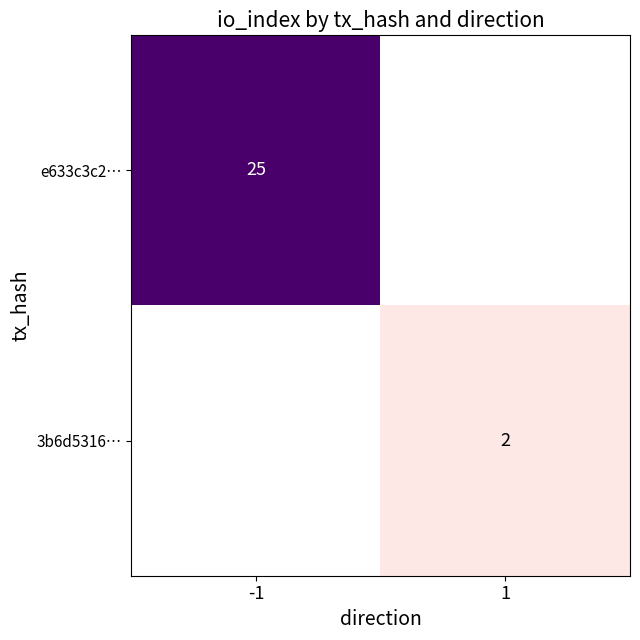

Is it true that e633c3c2… equals 39 at -1?

False